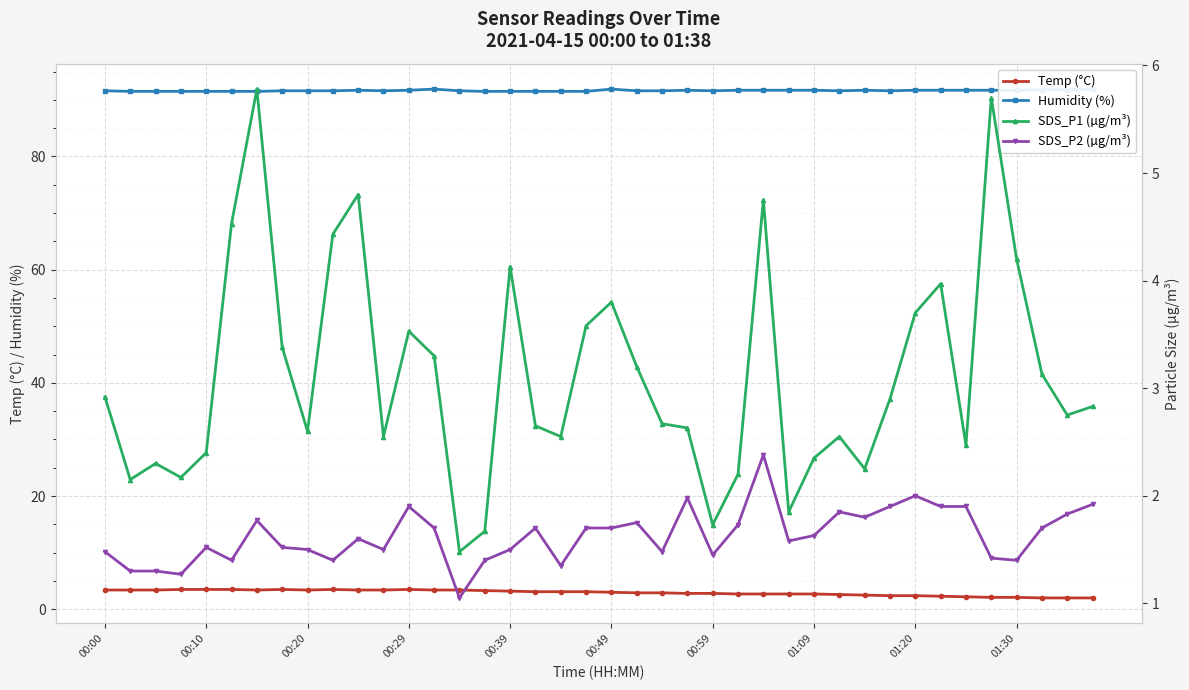

What is the minimum value for Temp (°C)?

2.0